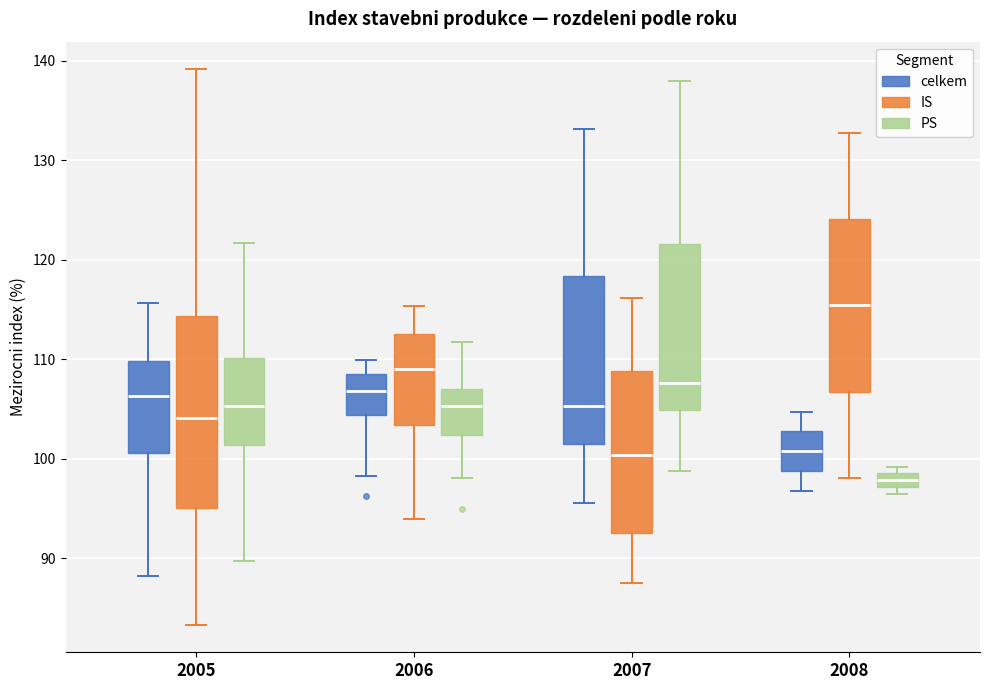

Where is the upper edge of the box for 2007 (celkem) on the y-axis? The values are not printed on the chart, so give them approximately, as read against the axis.

118